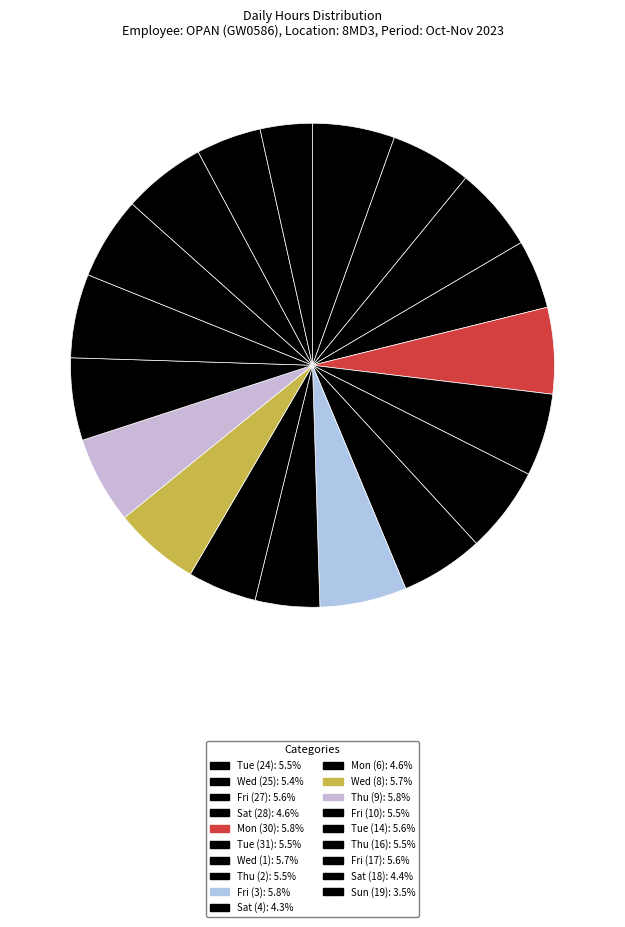

Does any single category account for the majority?

No